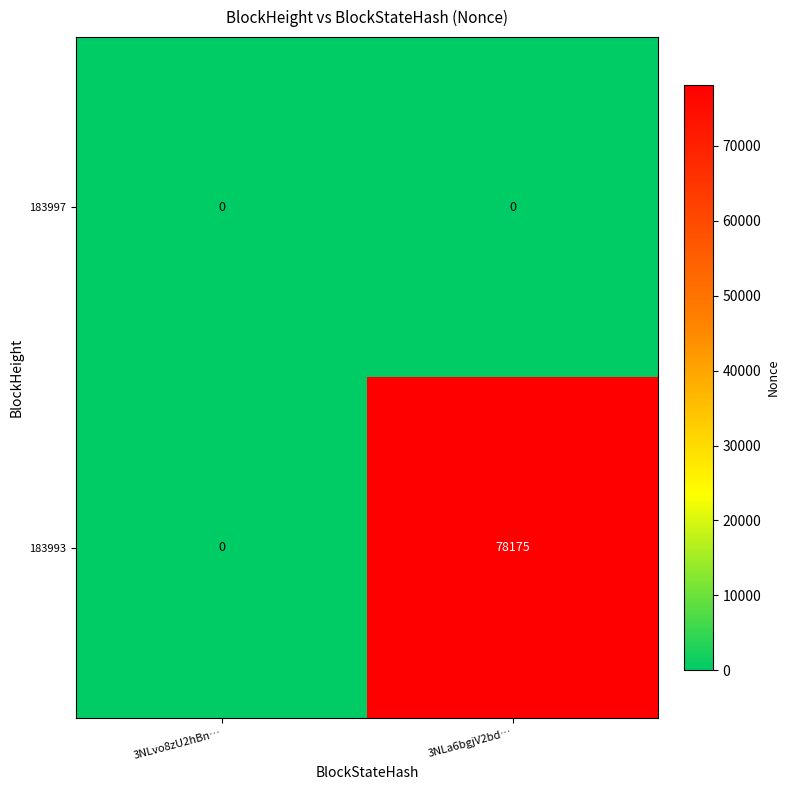

List the series in order of their peak value, lowest first.

183997, 183993